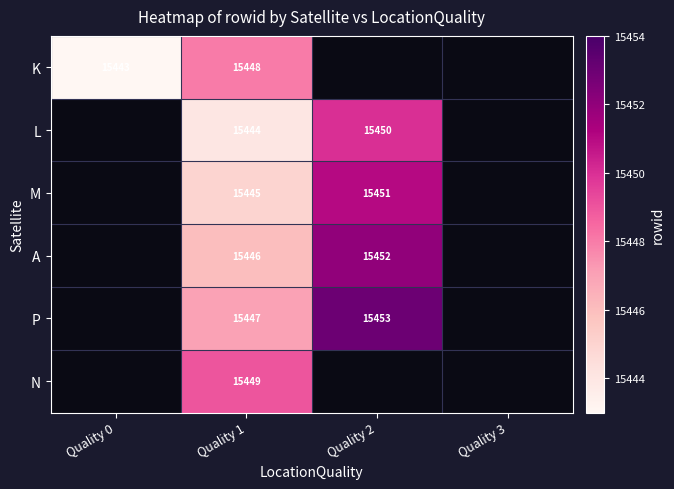

At Quality 1, list the series in order from smallest to largest.

L, M, A, P, K, N